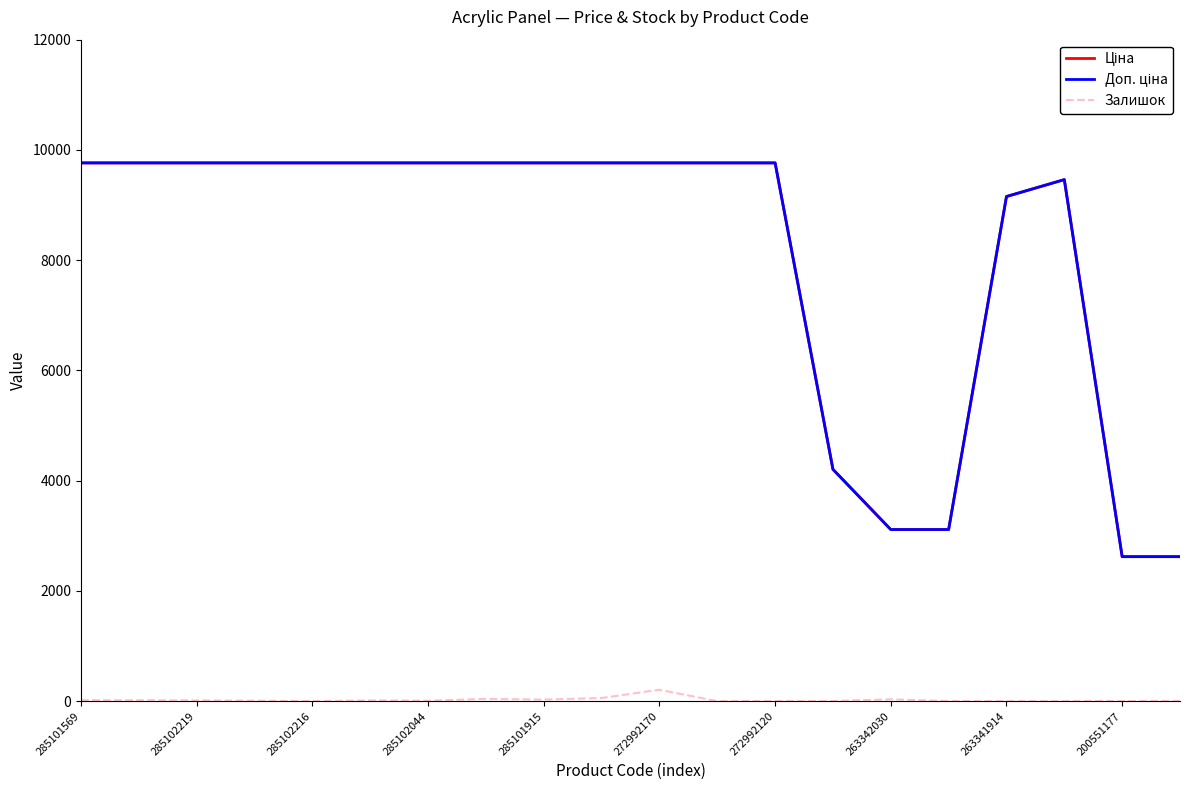

Count the number of data series in this chart.

3